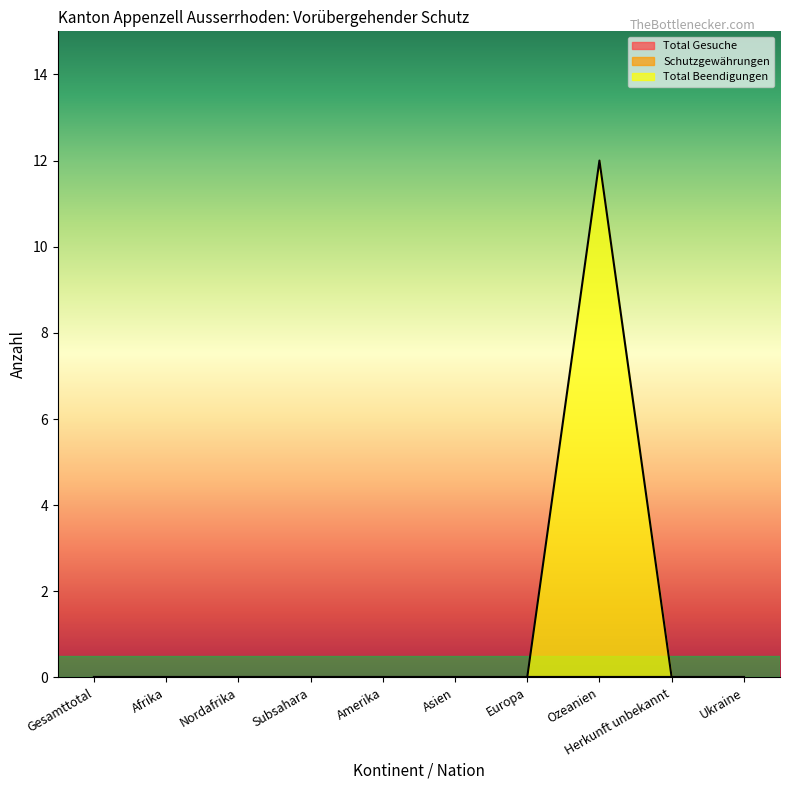

Reading right to left, list all the values displayed in this chart.

Total Gesuche: Ukraine=0	Herkunft unbekannt=0	Ozeanien=0	Europa=0	Asien=0	Amerika=0	Subsahara=0	Nordafrika=0	Afrika=0	Gesamttotal=0
Schutzgewährungen: Ukraine=0	Herkunft unbekannt=0	Ozeanien=0	Europa=0	Asien=0	Amerika=0	Subsahara=0	Nordafrika=0	Afrika=0	Gesamttotal=0
Total Beendigungen: Ukraine=0	Herkunft unbekannt=0	Ozeanien=12	Europa=0	Asien=0	Amerika=0	Subsahara=0	Nordafrika=0	Afrika=0	Gesamttotal=0